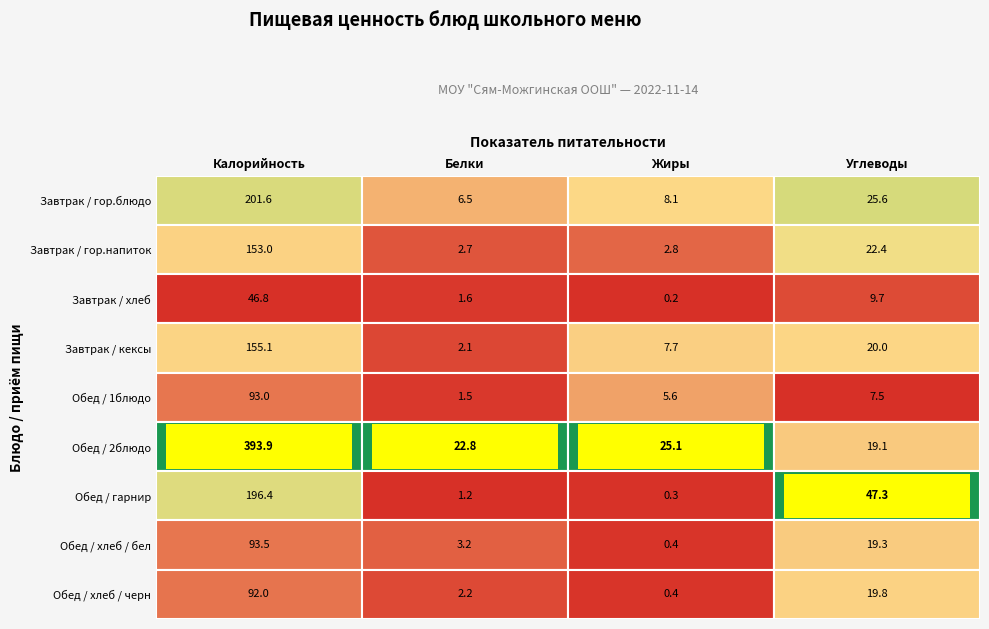

How many series are shown in this chart?

9